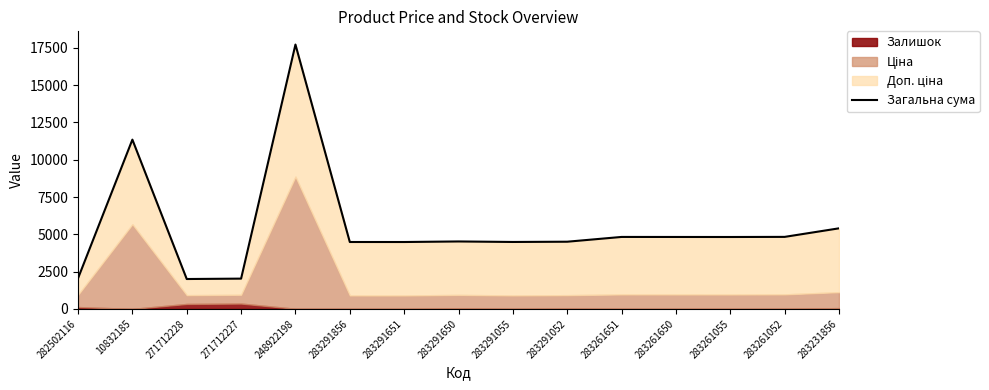

How many data points are above 4522?

8